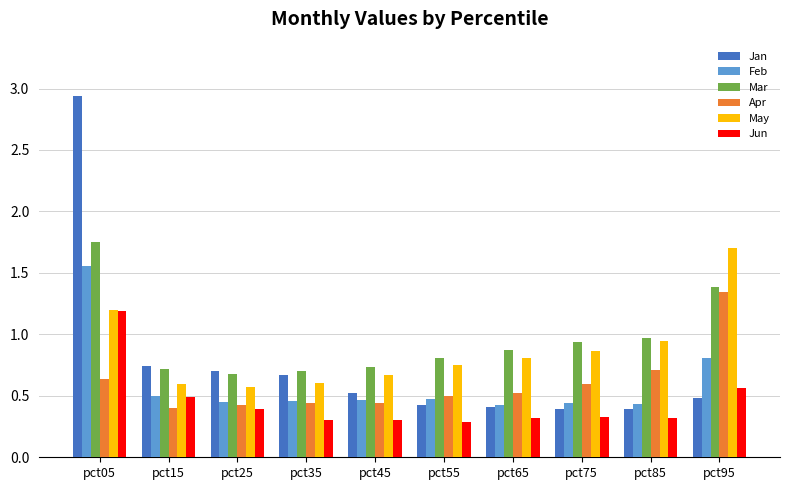

How many groups of bars are there?

10